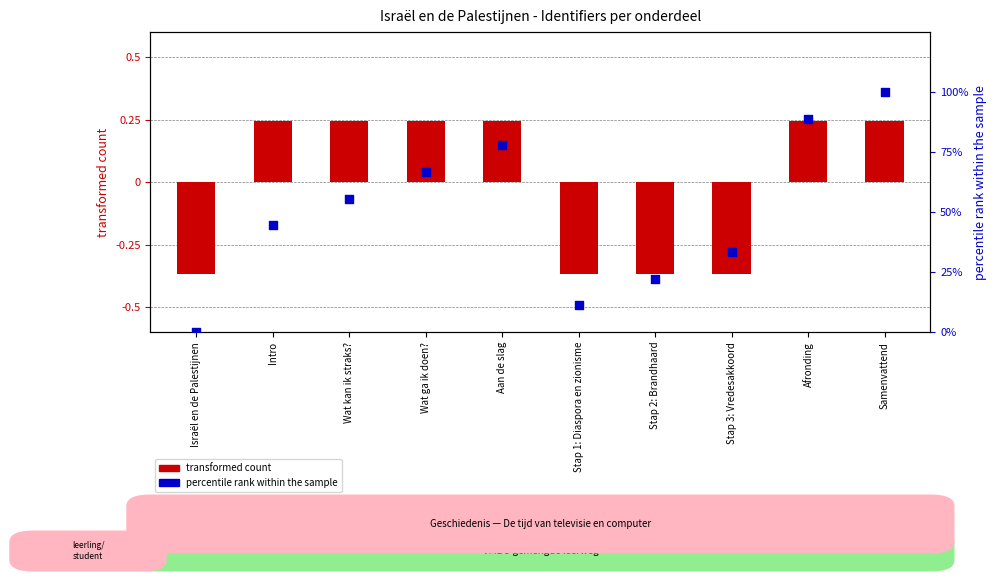

At which category is the sum across all series the highest?

Samenvattend